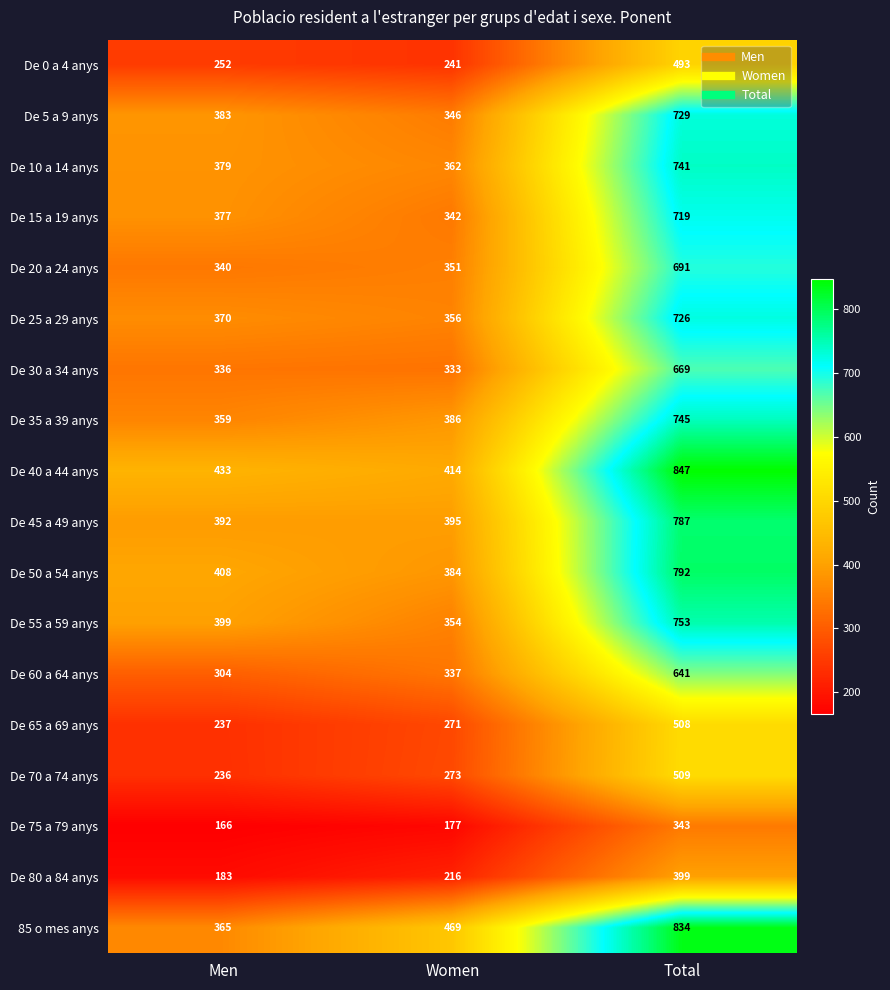

What is the total value across all series at Men?

5919